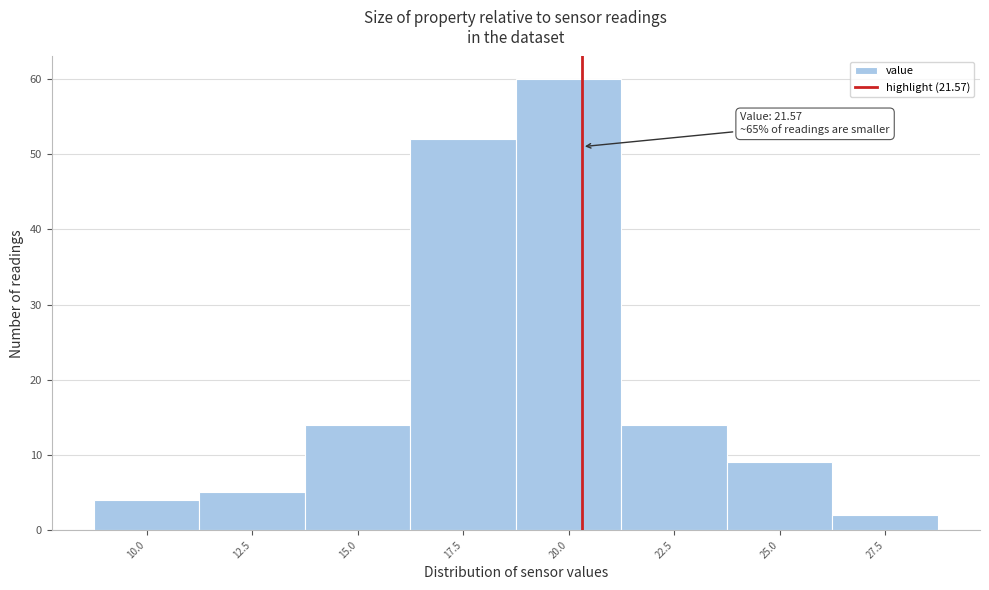

Reading left to right, transcribe all the data shown in this chart.

10.0=4	12.5=5	15.0=14	17.5=52	20.0=60	22.5=14	25.0=9	27.5=2